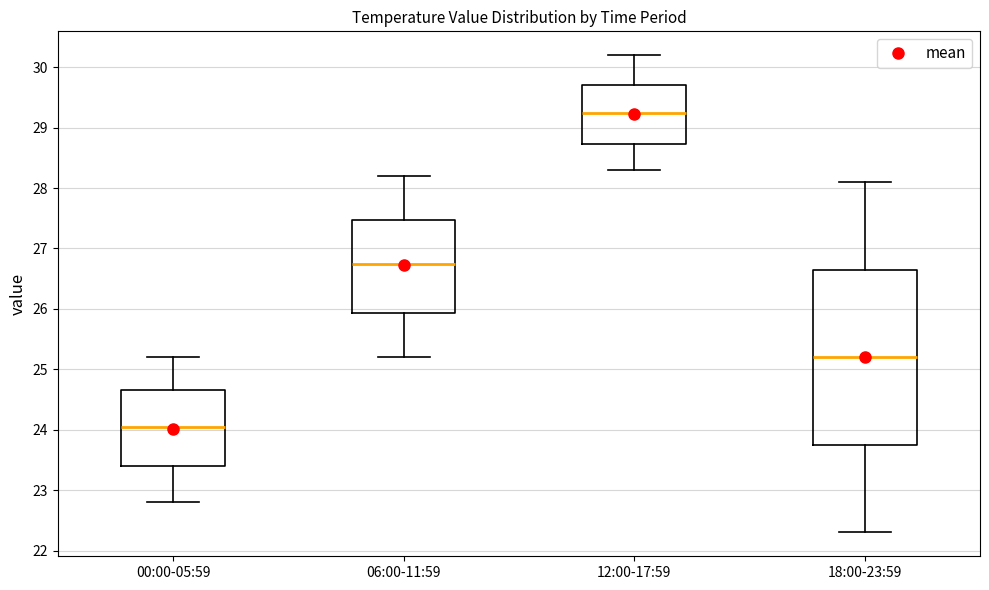

Reading left to right, transcribe this box plot: for each box, give where its median line is, the range the box spans, and where its two whiskers end, as read against the y-axis. The values are not printed on the chart, so give them approximately, as read against the axis.

00:00-05:59: median 24.1, box 23.4 to 24.7, whiskers 22.8 to 25.2
06:00-11:59: median 26.8, box 25.9 to 27.5, whiskers 25.2 to 28.2
12:00-17:59: median 29.3, box 28.7 to 29.7, whiskers 28.3 to 30.2
18:00-23:59: median 25.2, box 23.8 to 26.7, whiskers 22.3 to 28.1